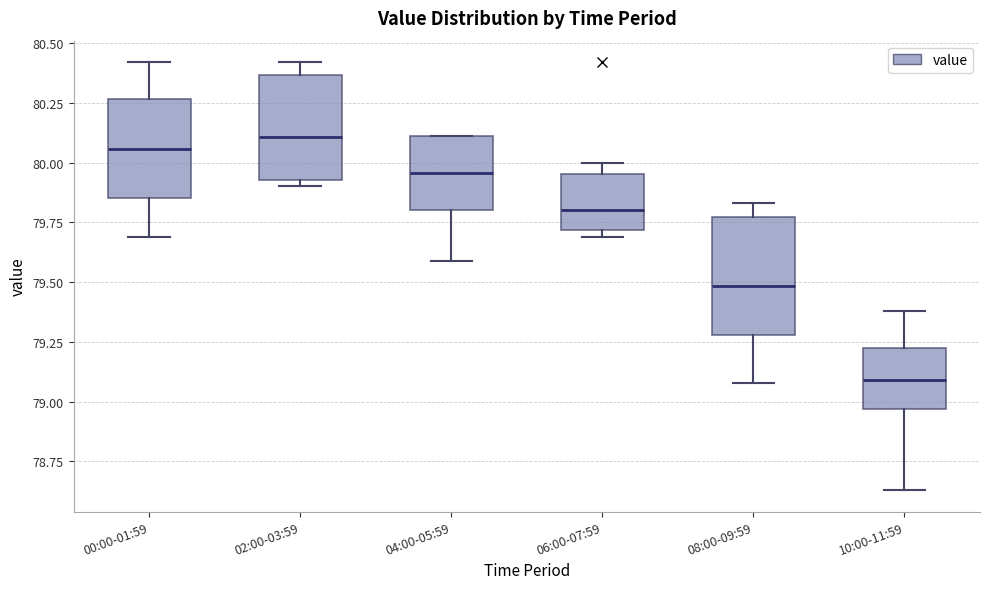

Reading left to right, read every box against the y-axis: the position of its median line, the range the box covers, and the ends of its whiskers. The values are not printed on the chart, so give them approximately, as read against the axis.

00:00-01:59: median 80.05, box 79.85 to 80.25, whiskers 79.70 to 80.40
02:00-03:59: median 80.10, box 79.95 to 80.35, whiskers 79.90 to 80.40
04:00-05:59: median 79.95, box 79.80 to 80.10, whiskers 79.60 to 80.10
06:00-07:59: median 79.80, box 79.70 to 79.95, whiskers 79.70 (just below the box's lower edge) to 80.00
08:00-09:59: median 79.50, box 79.30 to 79.75, whiskers 79.10 to 79.85
10:00-11:59: median 79.10, box 78.95 to 79.20, whiskers 78.65 to 79.40